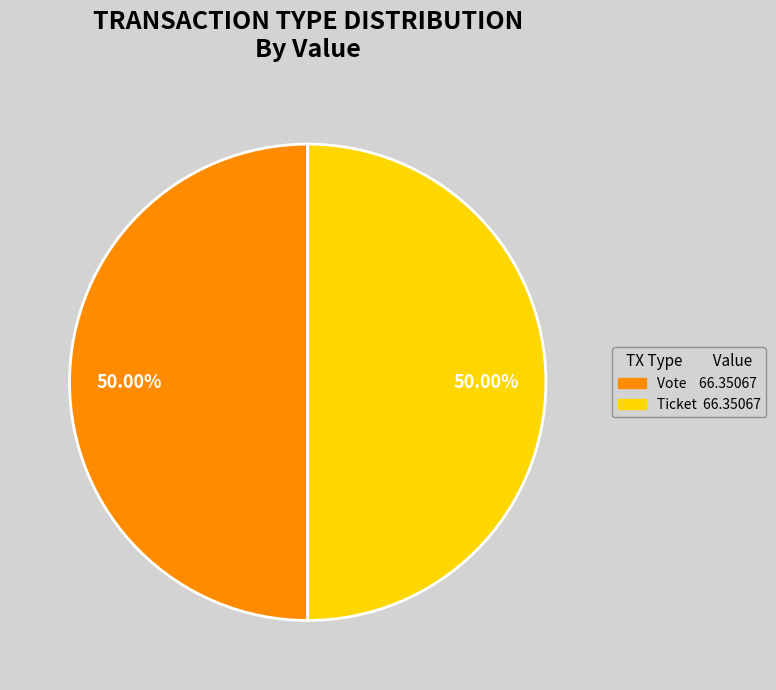

To the nearest percent, what is the difference between the largest and smallest slice percentages?

0%